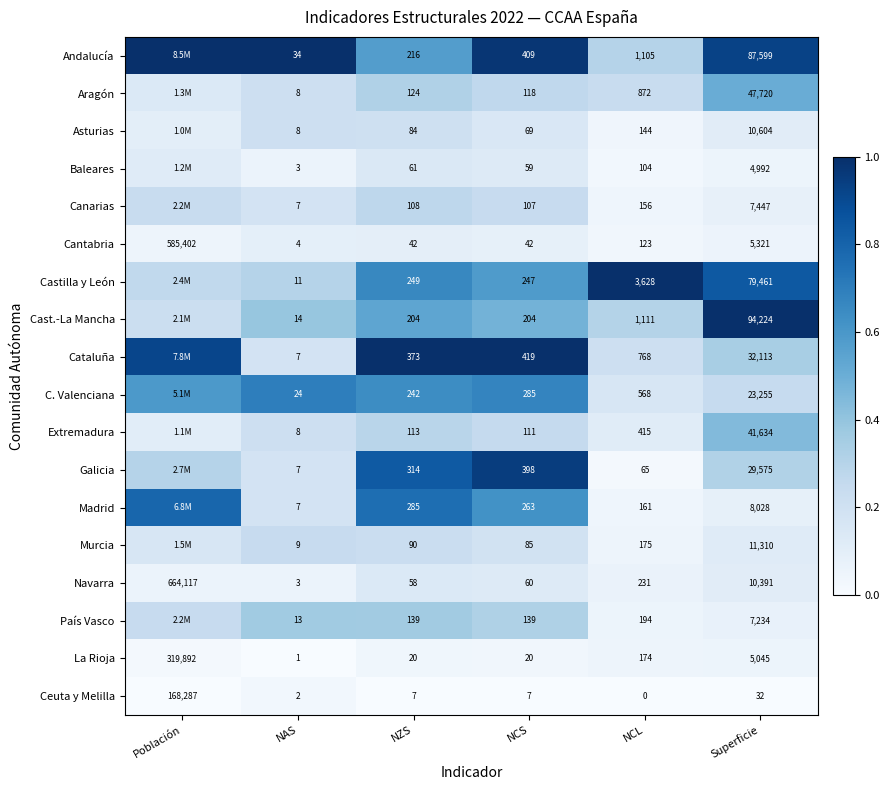

Rank the categories by Cataluña value from lowest to highest.

NAS, NCL, Superficie, Población, NZS, NCS